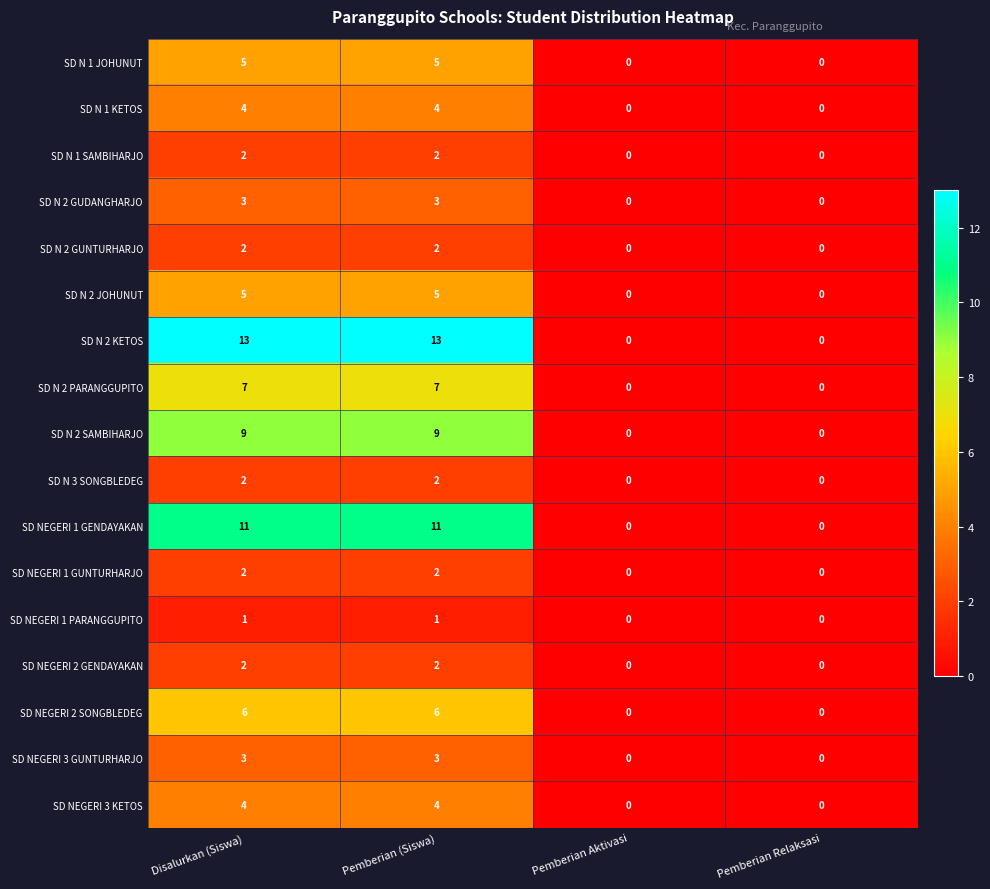

The SD N 1 SAMBIHARJO series shows -1 at Pemberian Relaksasi. True or false?

False